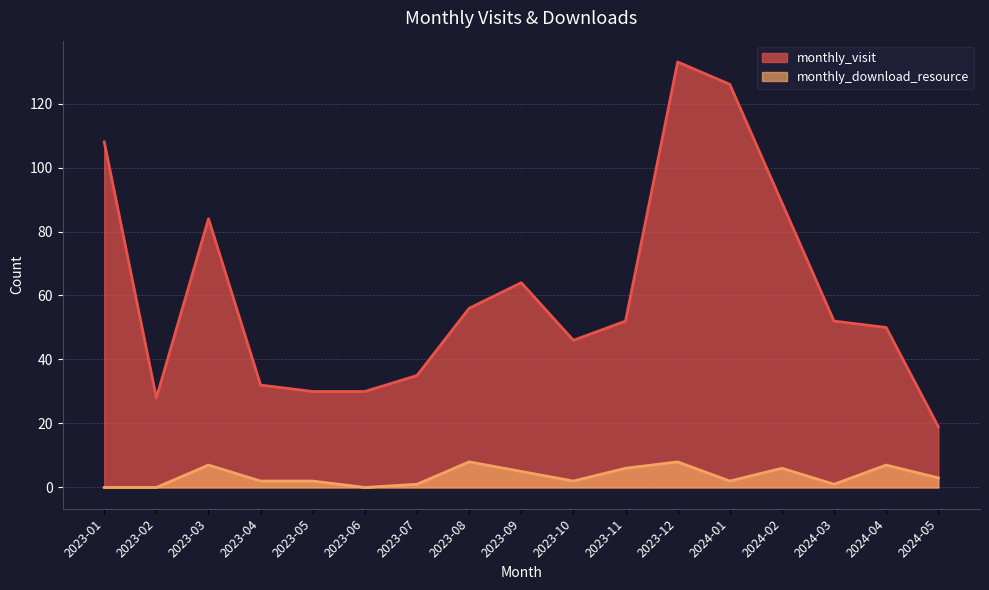

What is the average value of the monthly_download_resource series?

4